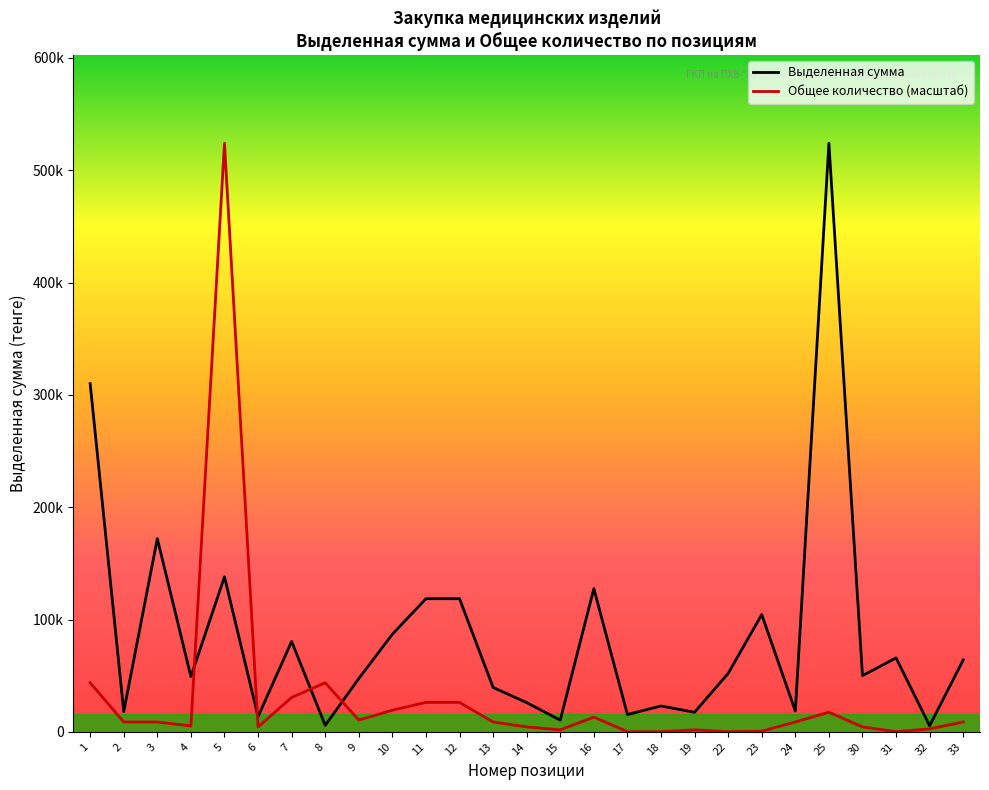

The Выделенная сумма series shows 18870.6 at 6. True or false?

False